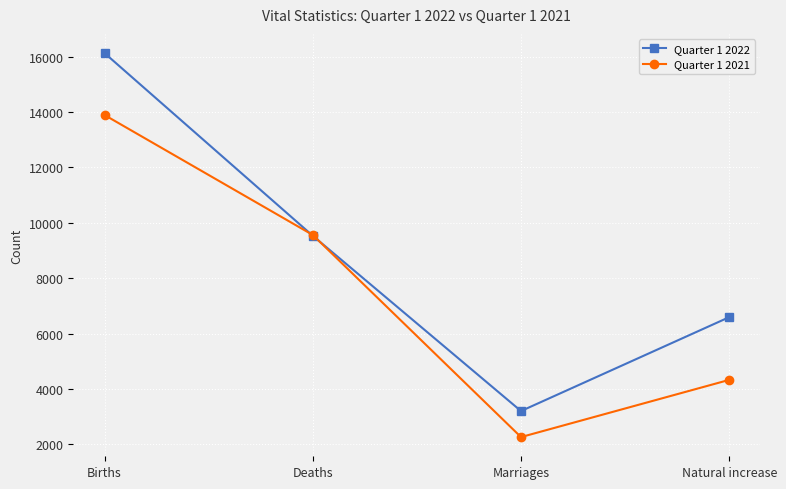

What is the spread (max minus min) of values at Births?

2236